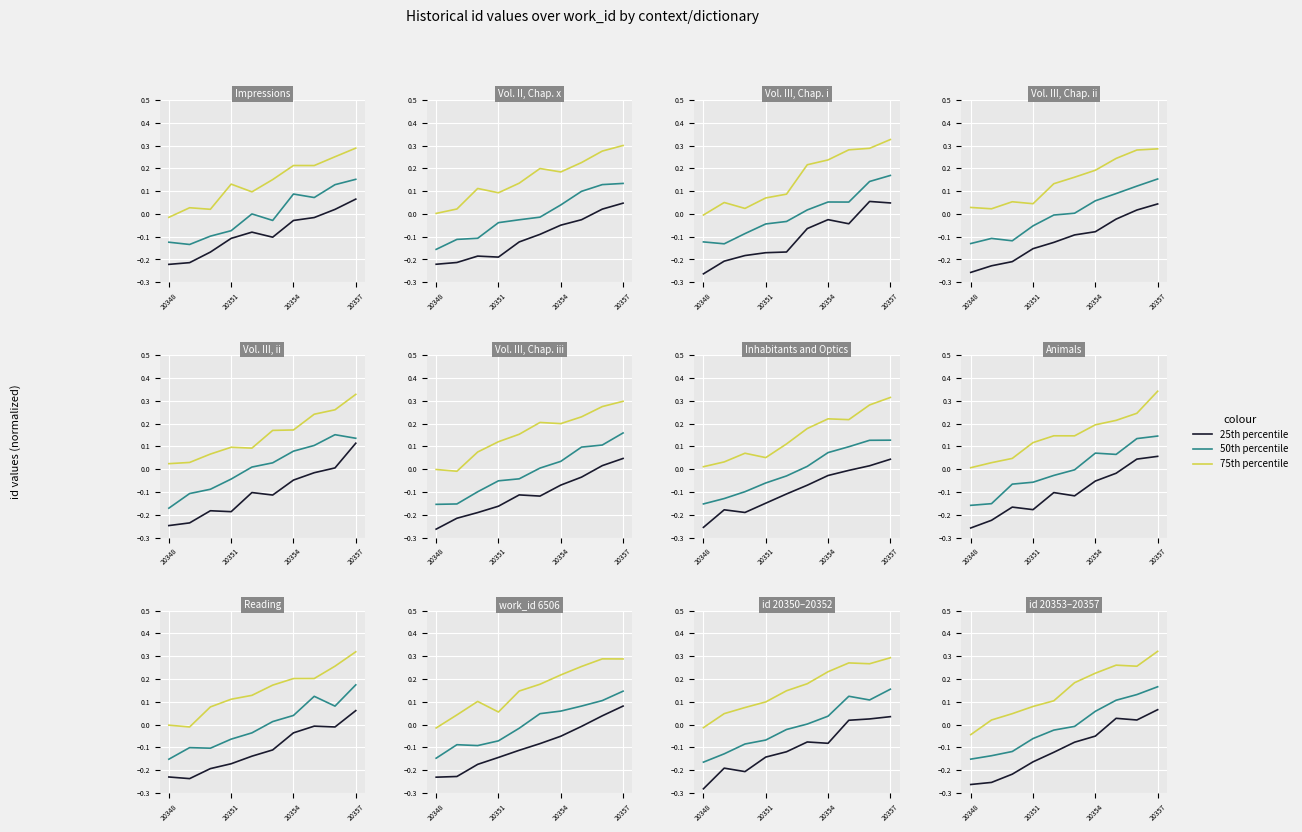

Does the chart display data point markers on the line(s)?

No